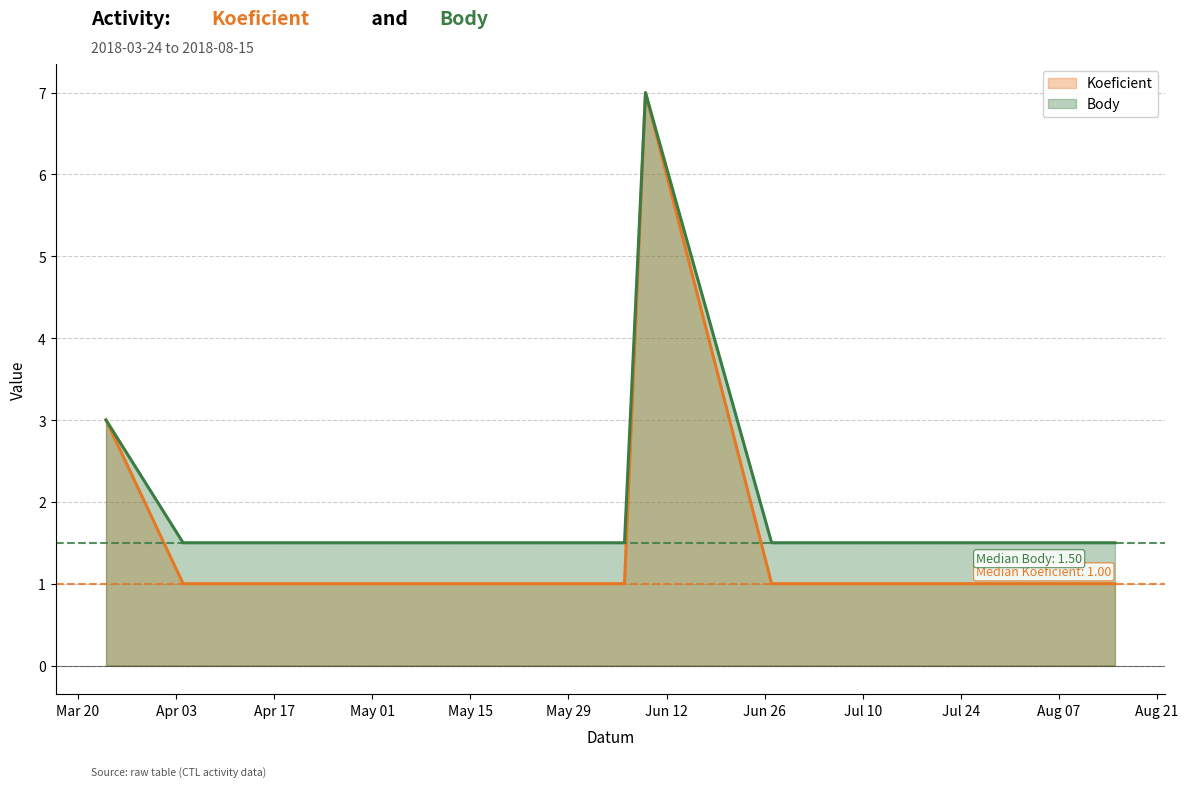

At which label is Koeficient closest to 4?

2018-03-24